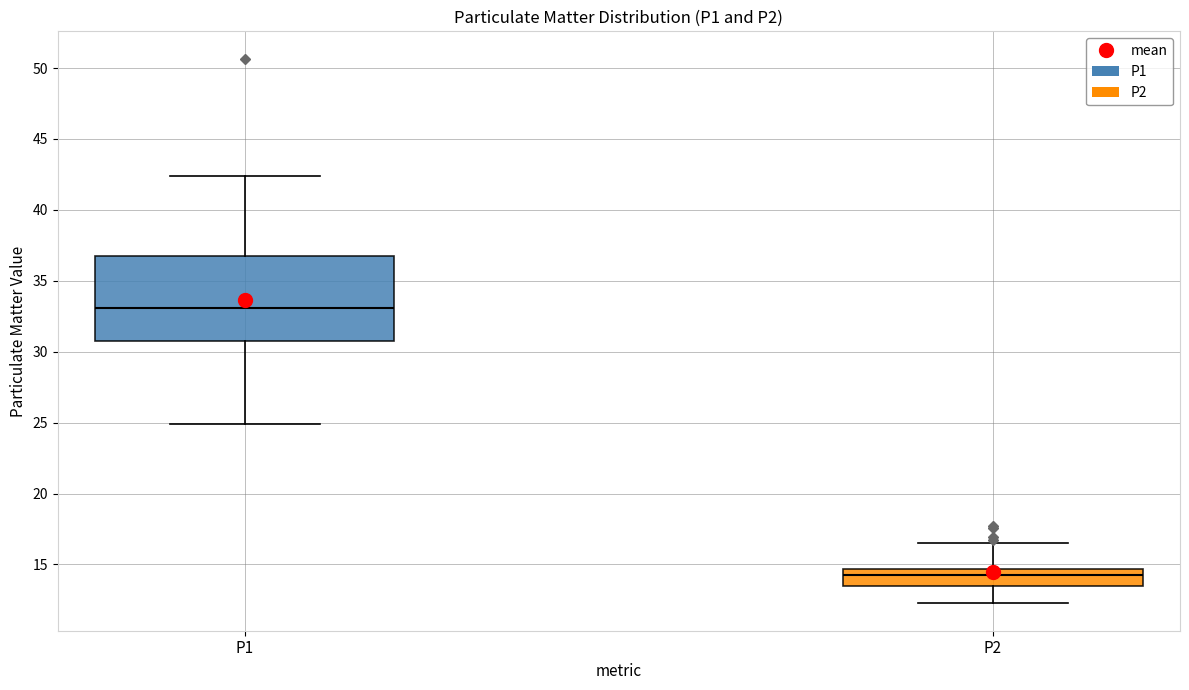

Which box has the lowest median line?

P2